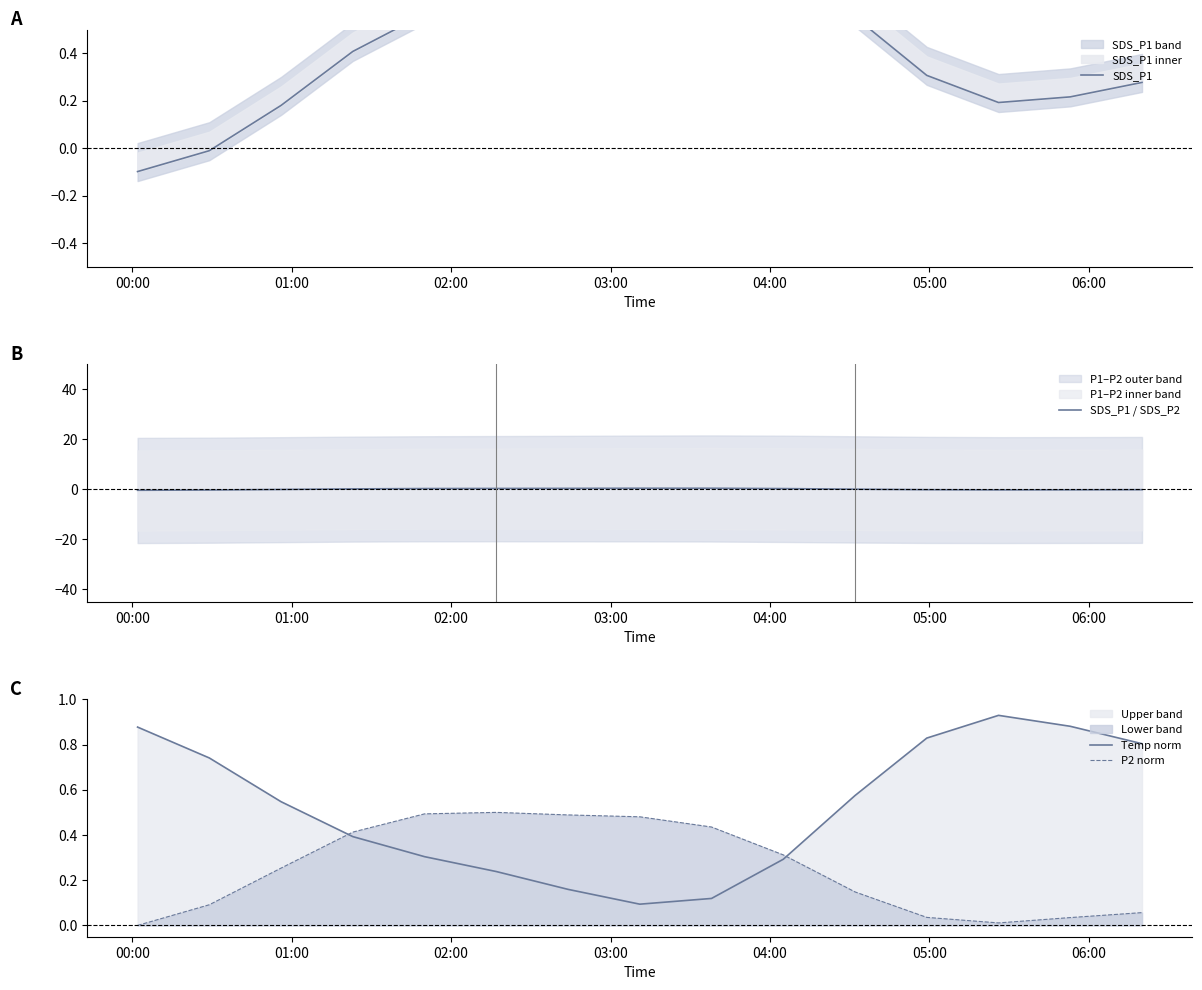

Which series has the widest spread of values?

SDS_P1